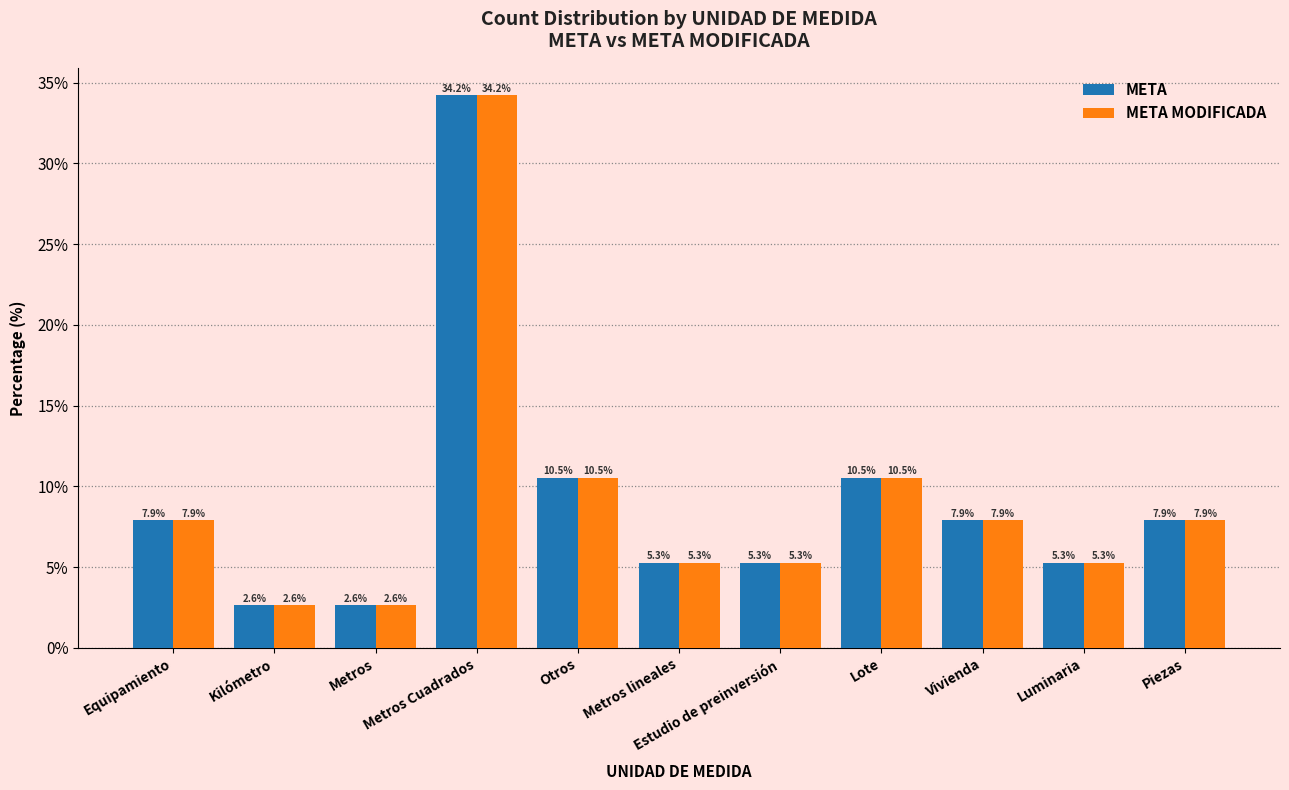

What is the greatest value displayed?

34.2